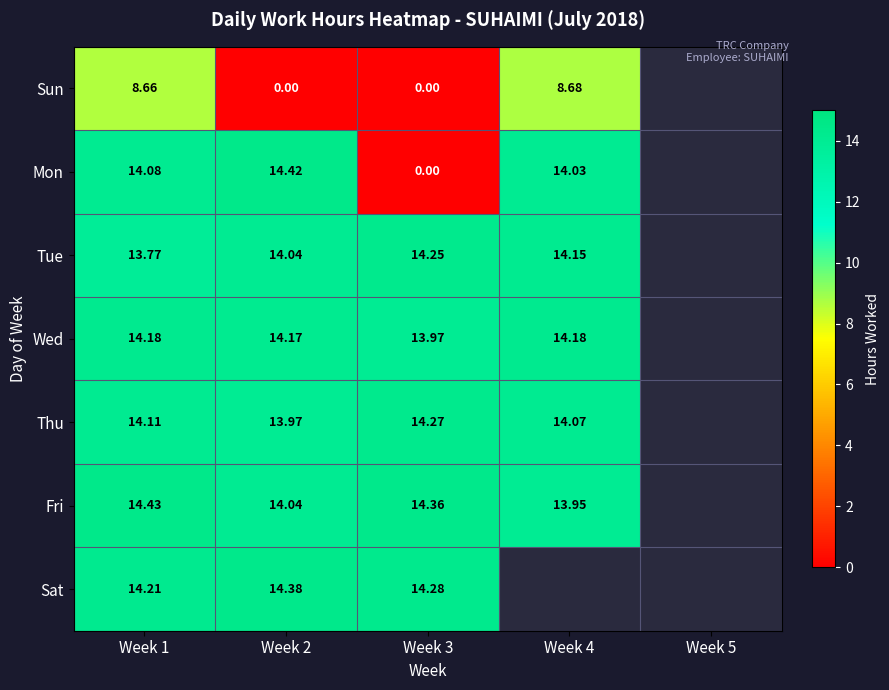

Which label corresponds to the smallest value in the chart?

Week 2